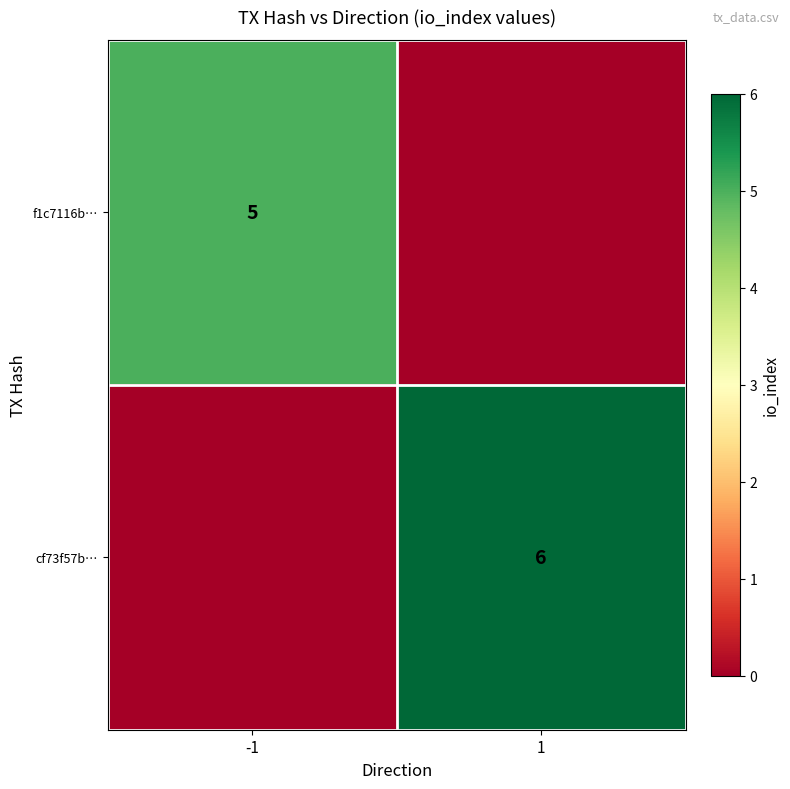

Which has a higher value, 1 or -1?

-1